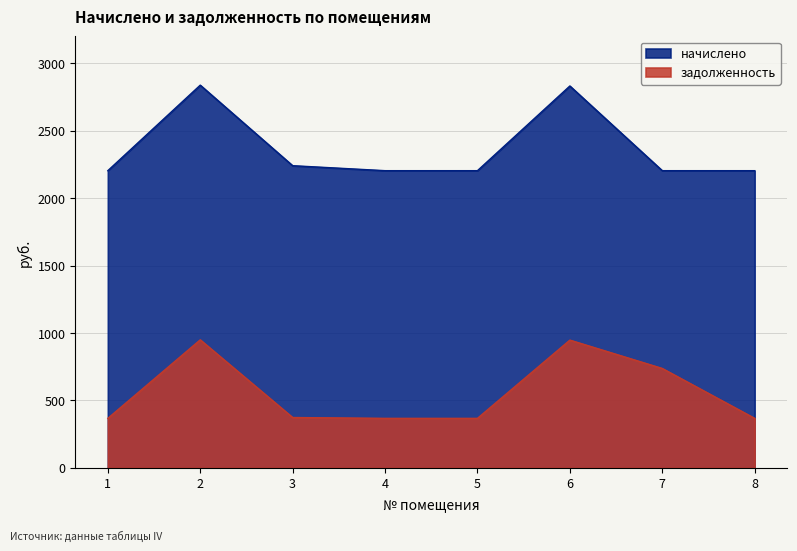

Which category has the lowest value in the начислено series?

1